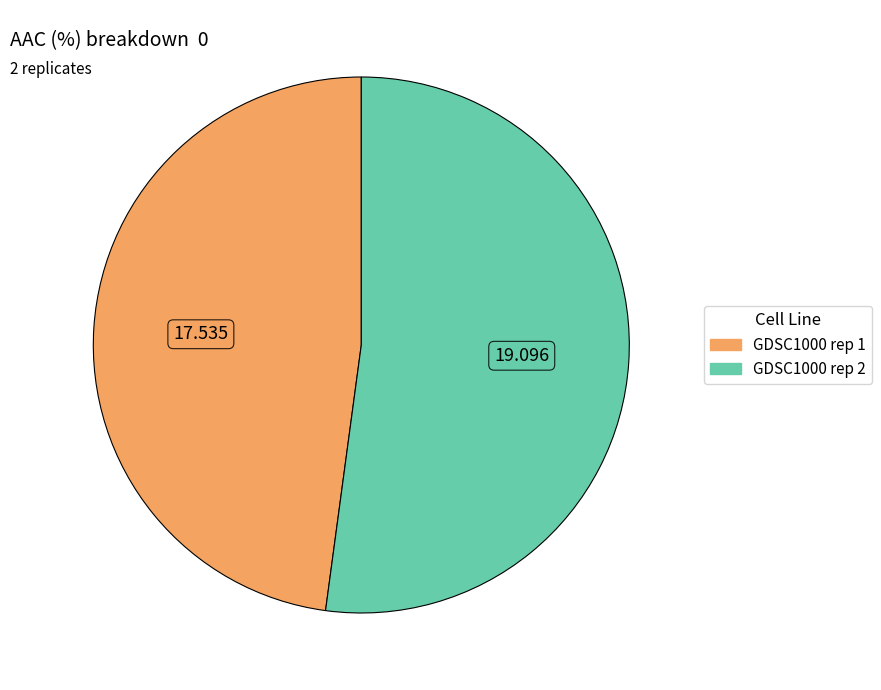

Combined, do GDSC1000 rep 2 and GDSC1000 rep 1 account for over 50%?

Yes